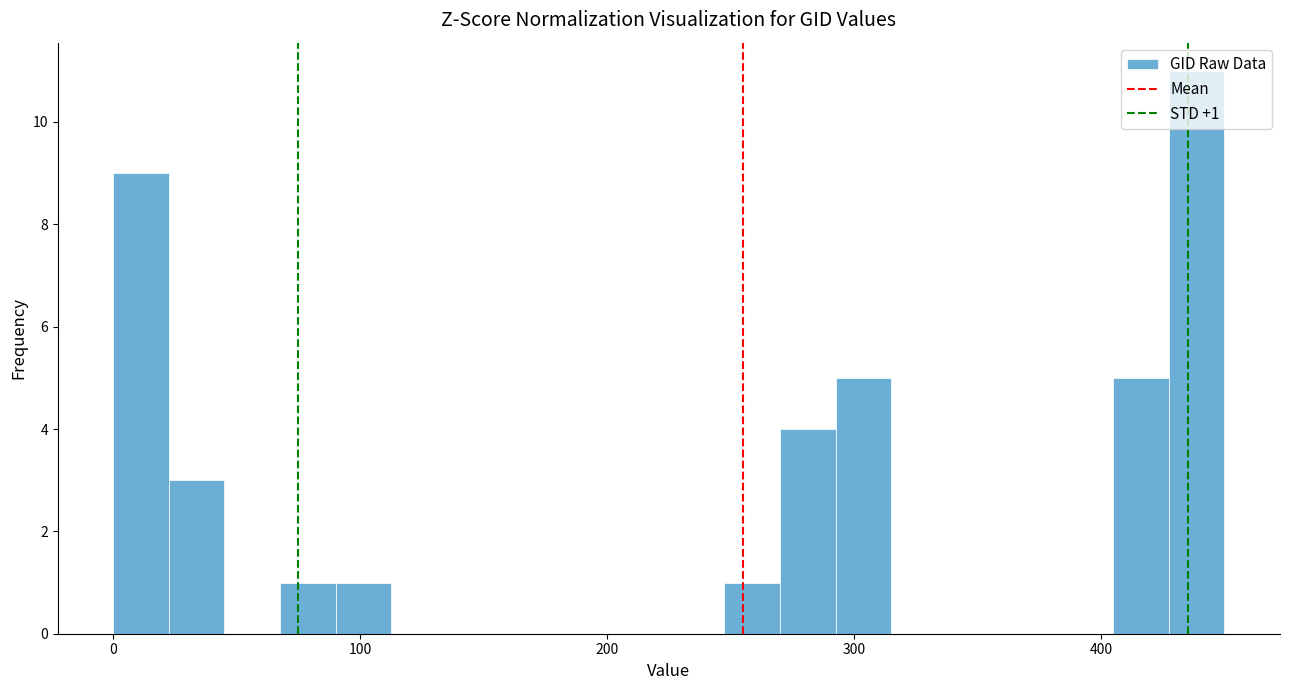

Read against the x-axis, roughly where is the centre of the tallest bar?

440